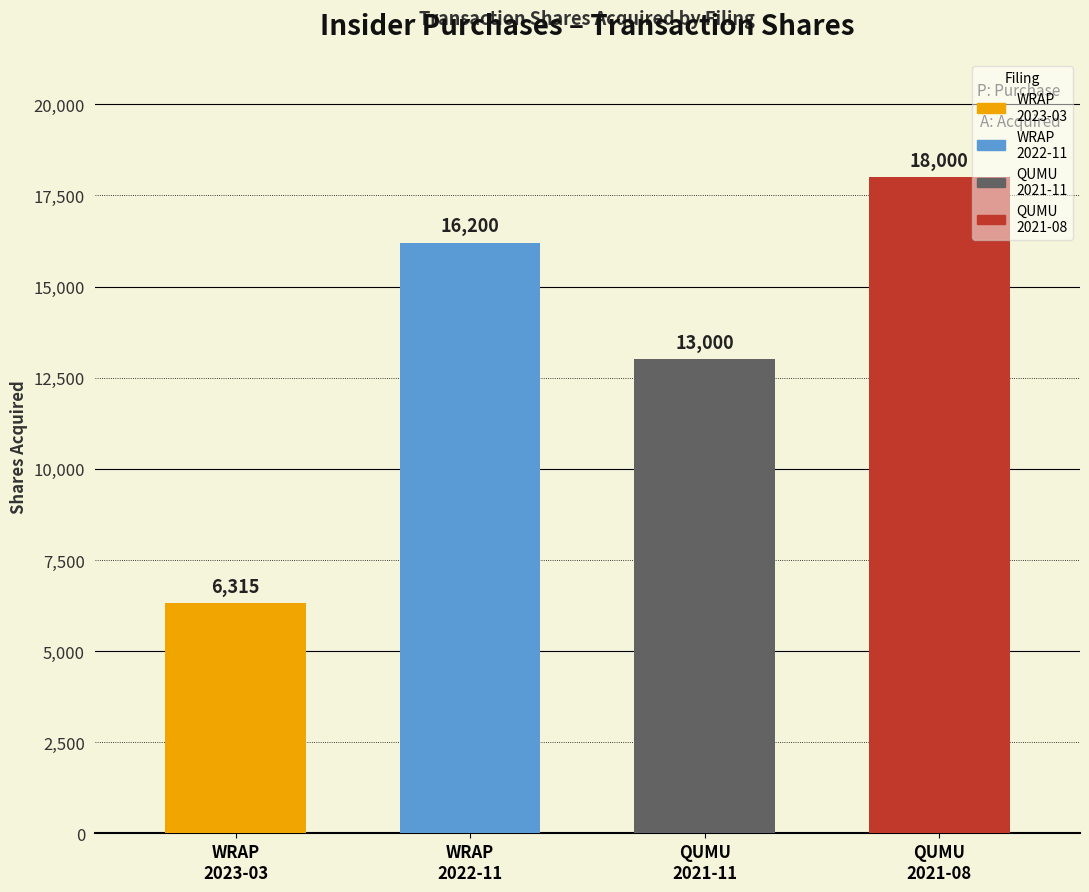

What is the change in value from WRAP
2023-03 to WRAP
2022-11?

+9885